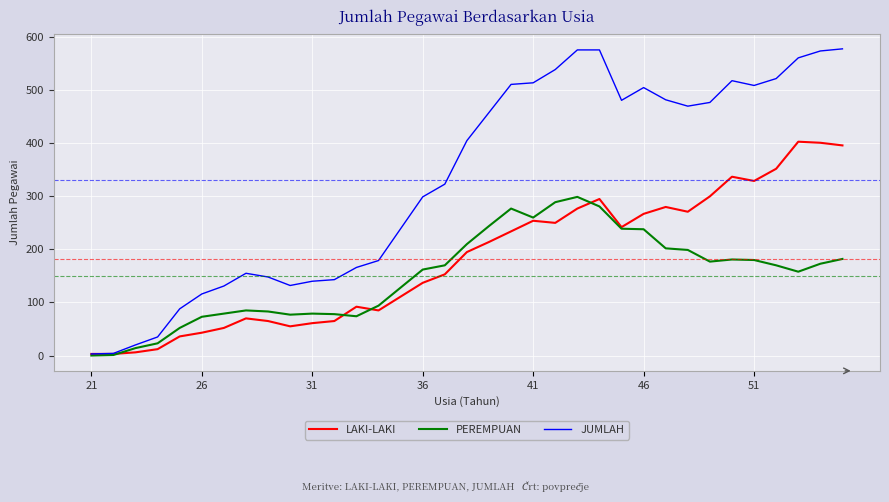

Rank the series by their maximum value, from lowest to highest.

PEREMPUAN, LAKI-LAKI, JUMLAH